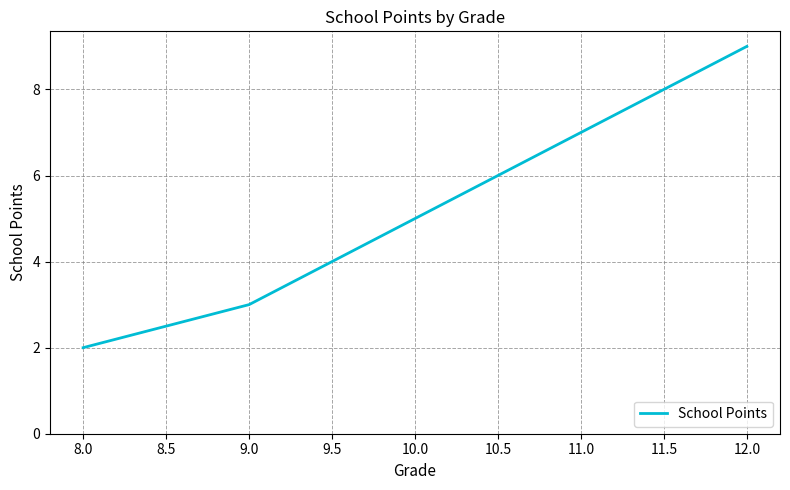

What is the difference between the maximum and second lowest values?

6